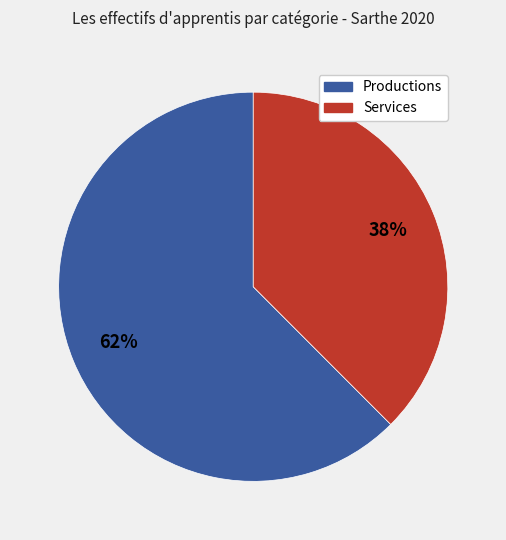

Which category accounts for the majority?

Productions